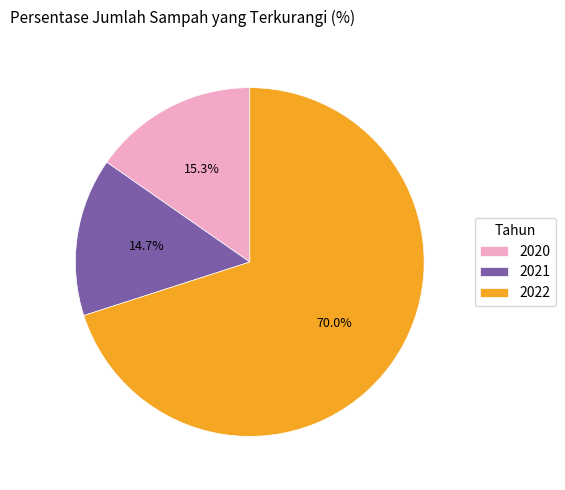

The 2020 slice represents 8% of the pie. True or false?

False